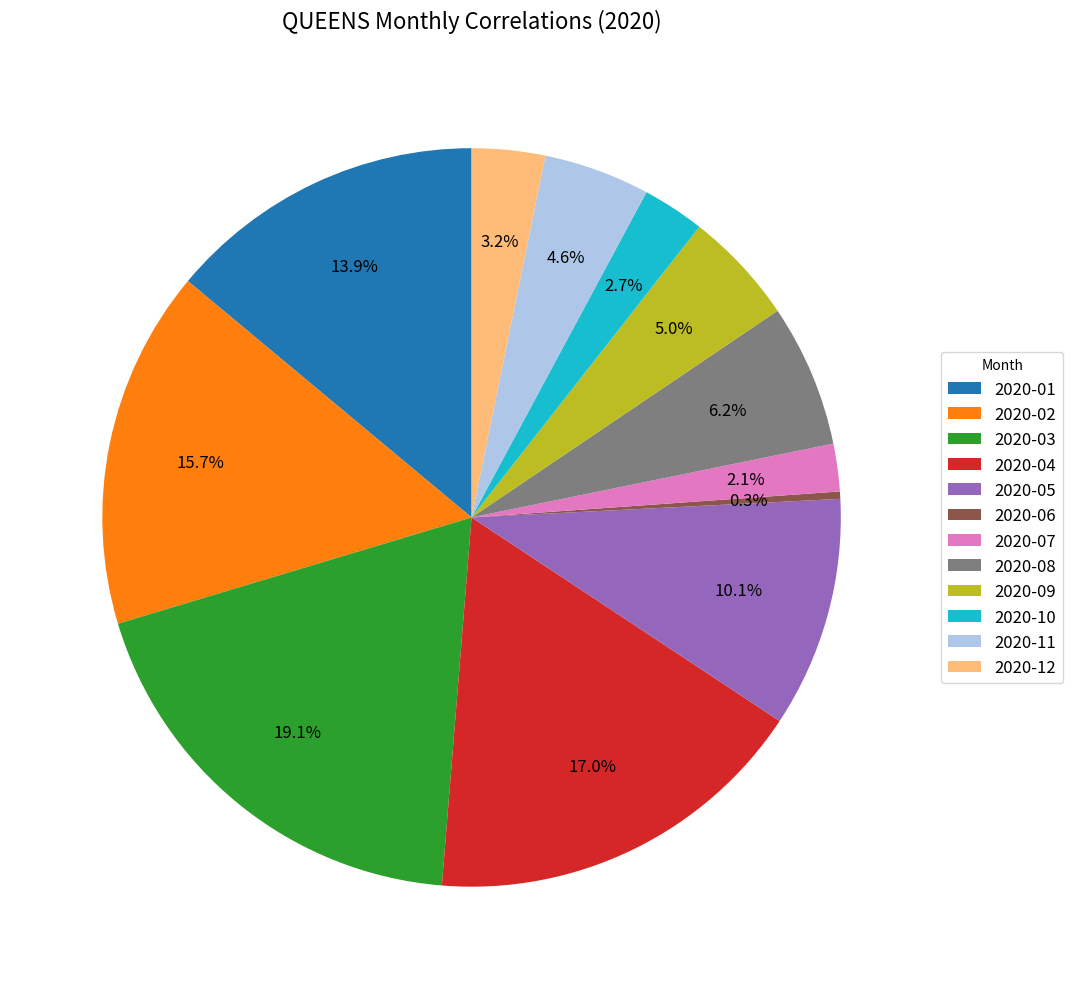

Which category has the biggest portion of the pie?

2020-03